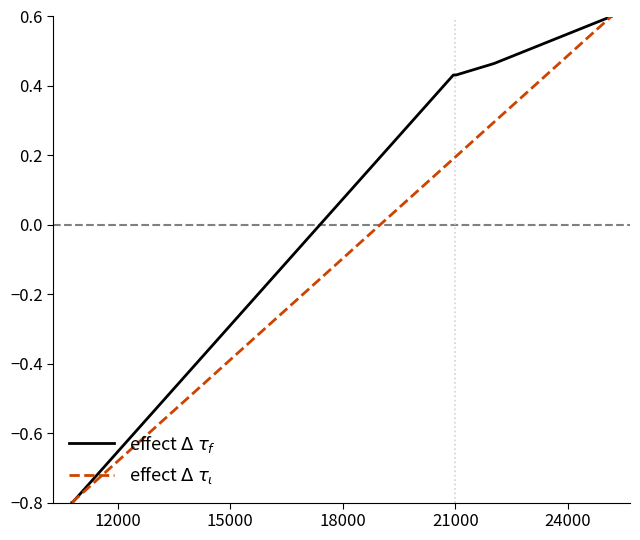

What is the maximum value shown in the chart?

0.6